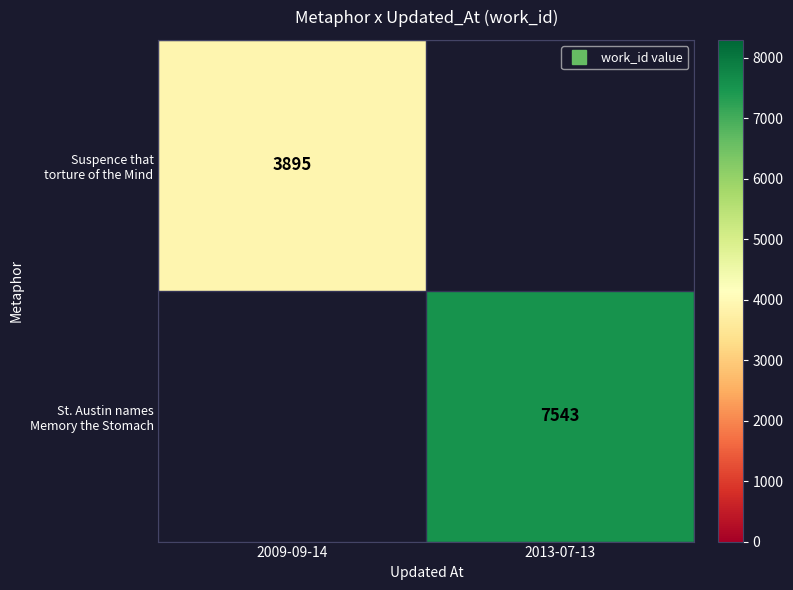

Which series has the largest total across all categories?

St. Austin names Memory the Stomach